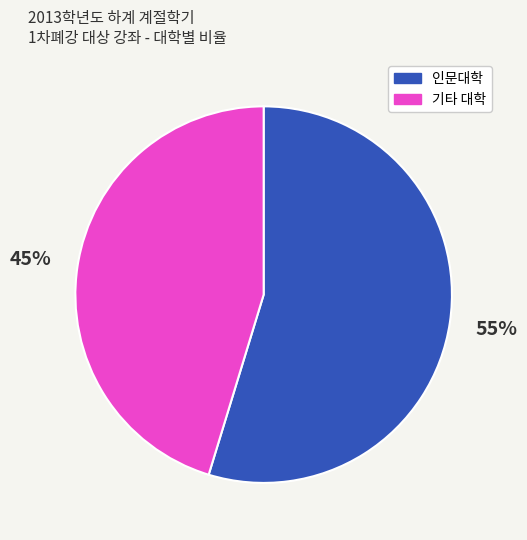

To the nearest percent, what is the combined percentage of 기타 대학 and 인문대학?

100%